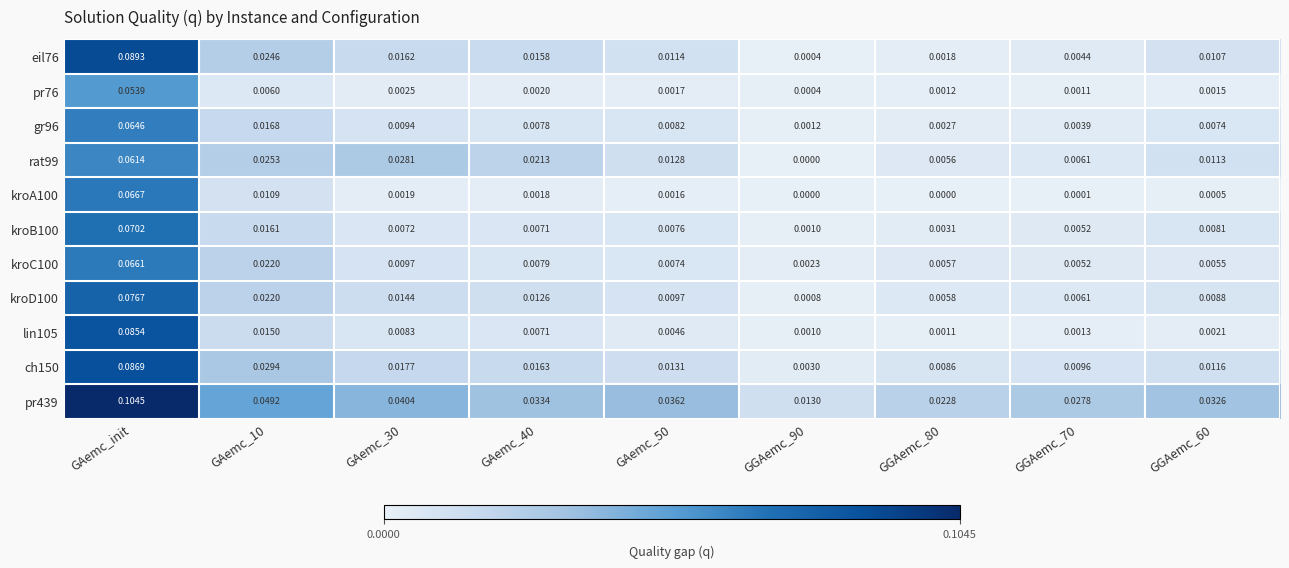

Which label corresponds to the largest value in the chart?

GAemc_init